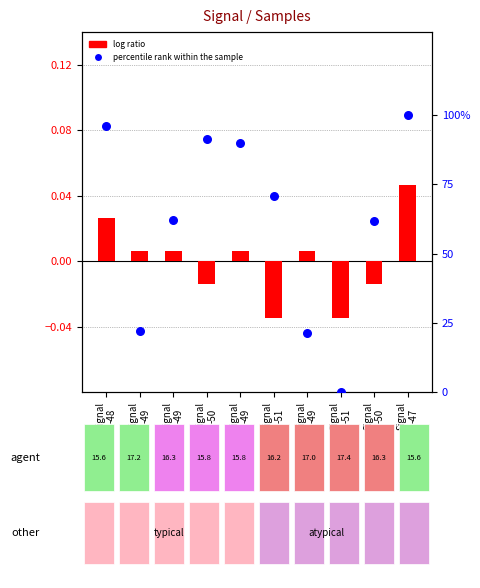

What are all the series names shown in the legend?

log ratio, percentile rank within the sample